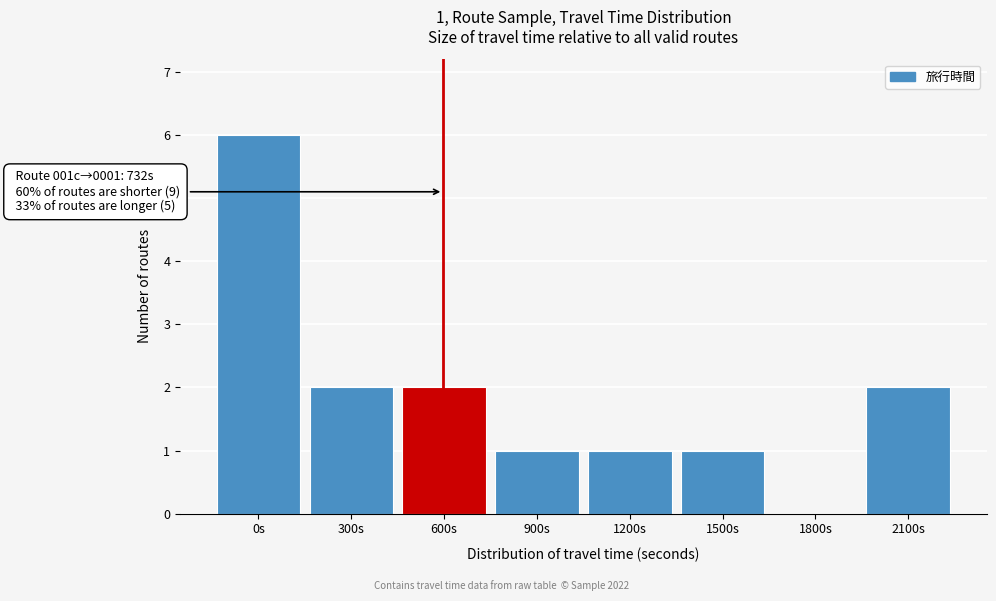

Reading right to left, what are all the values shown in this chart?

2100s=2	1800s=0	1500s=1	1200s=1	900s=1	600s=2	300s=2	0s=6